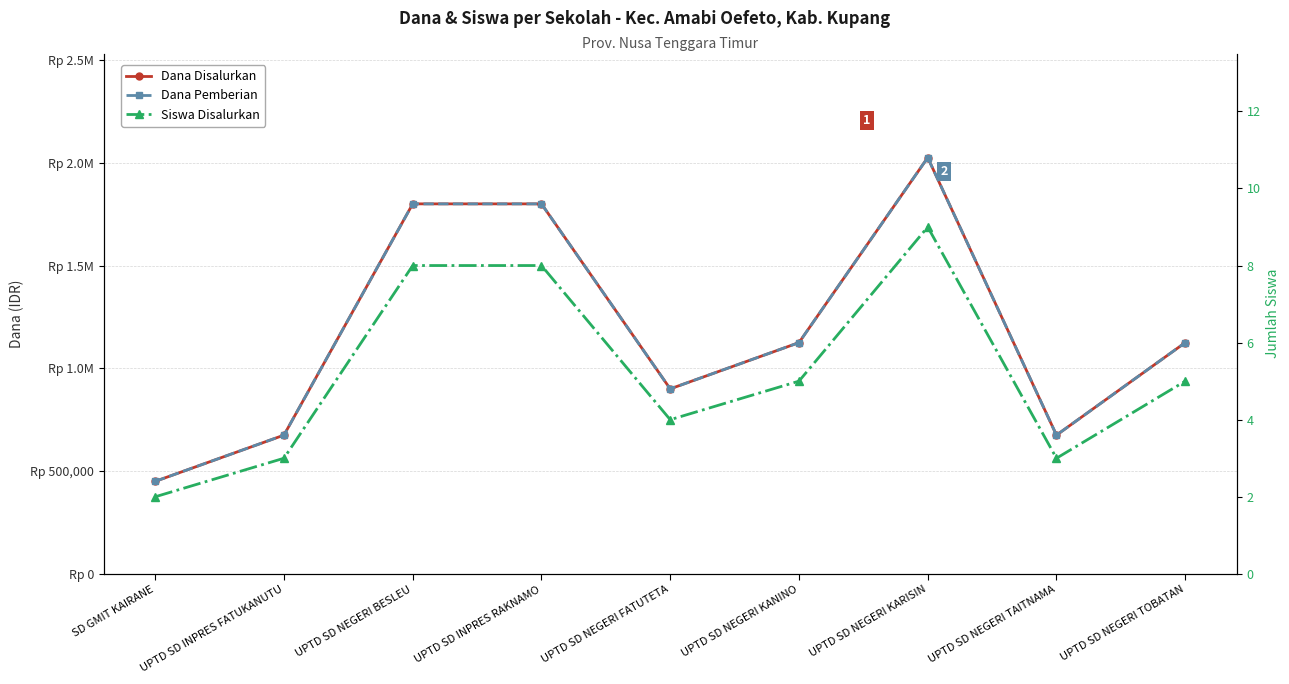

Count the Siswa Disalurkan values in the range 3 to 8.

7